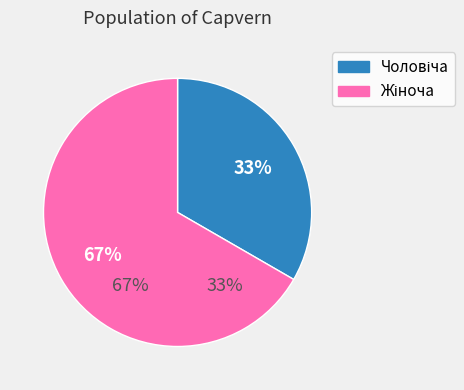

Rank the categories by value from highest to lowest.

Жіноча, Чоловіча